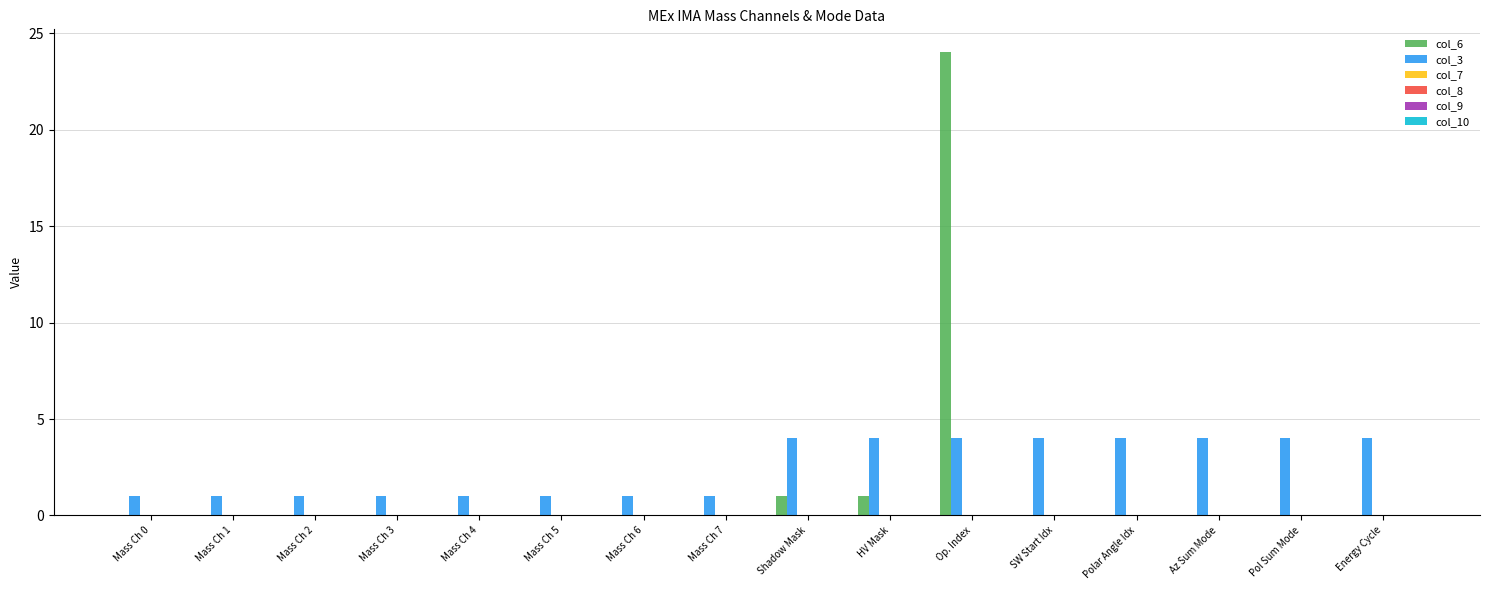

How many categories are shown in the chart?

16